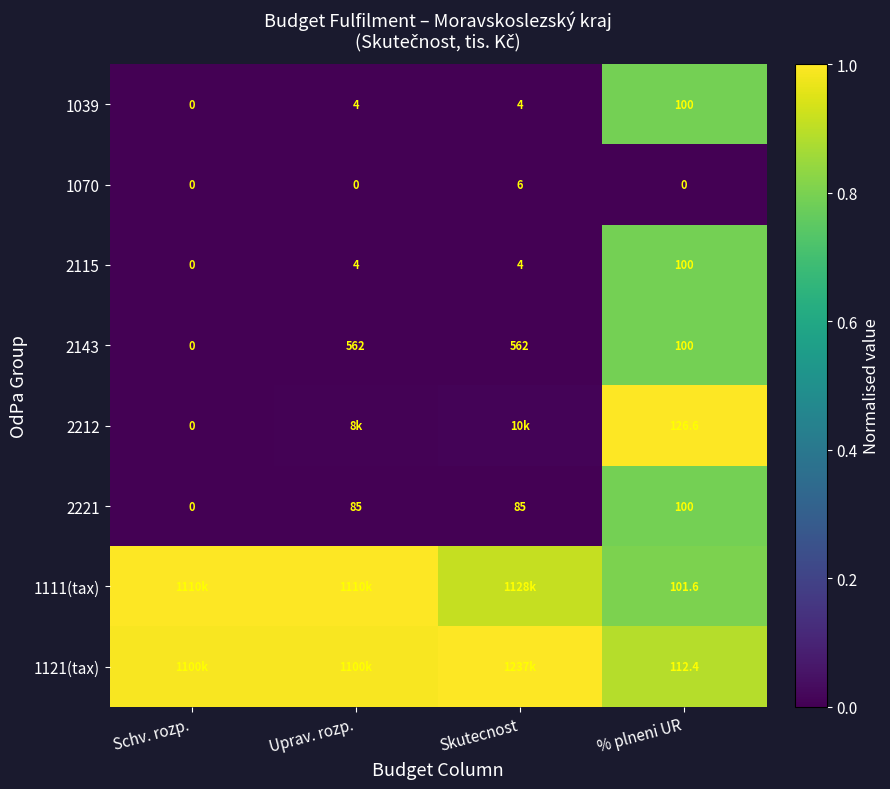

How many positive values does the 2115 series have?

3